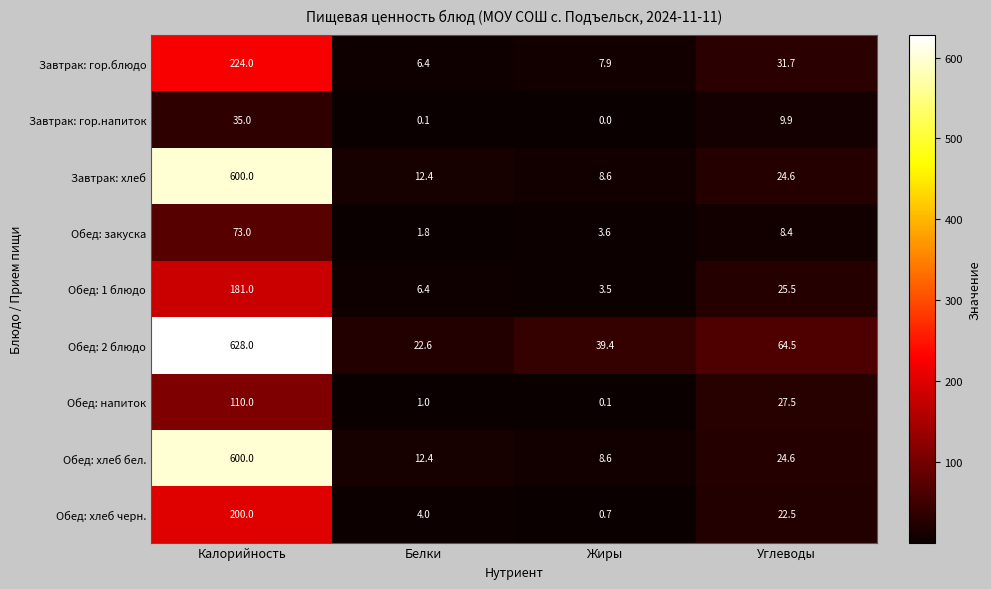

What value does the Обед: хлеб бел. series have at Жиры?

8.6